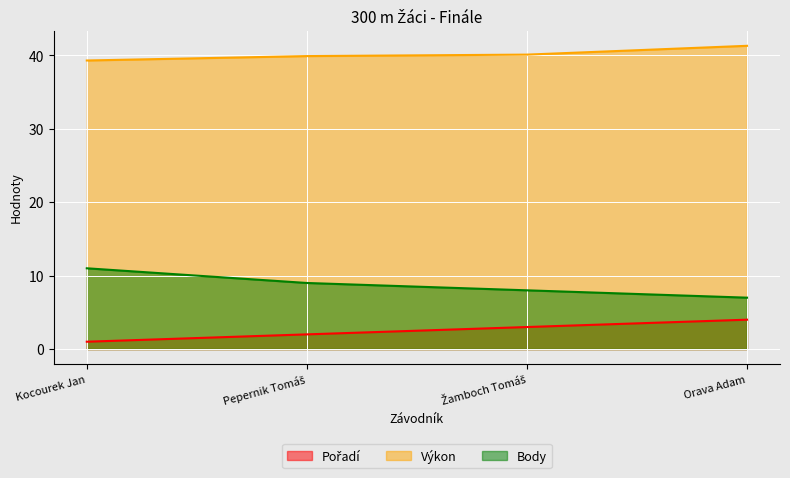

How many data points in Pořadí are less than 3?

2